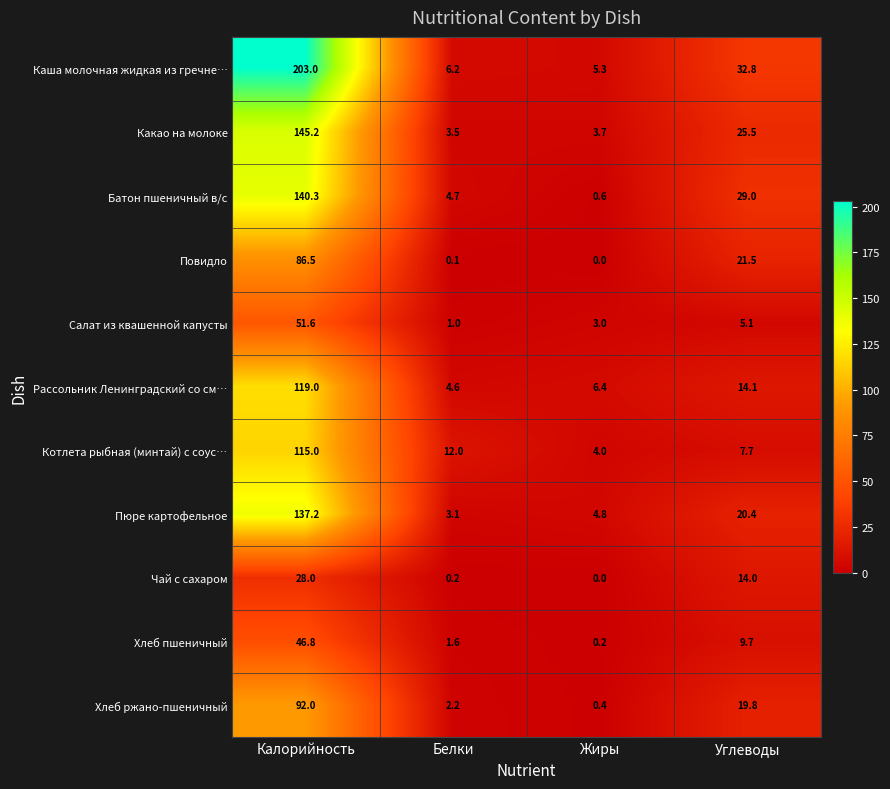

Which series has the largest total across all categories?

Каша молочная жидкая из гречне…